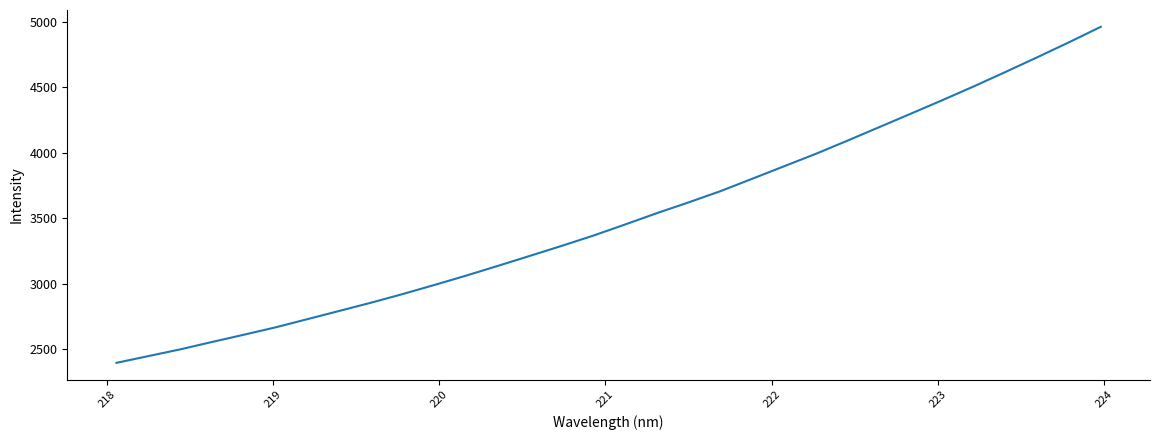

What is the difference between the maximum and second lowest values?

2510.7